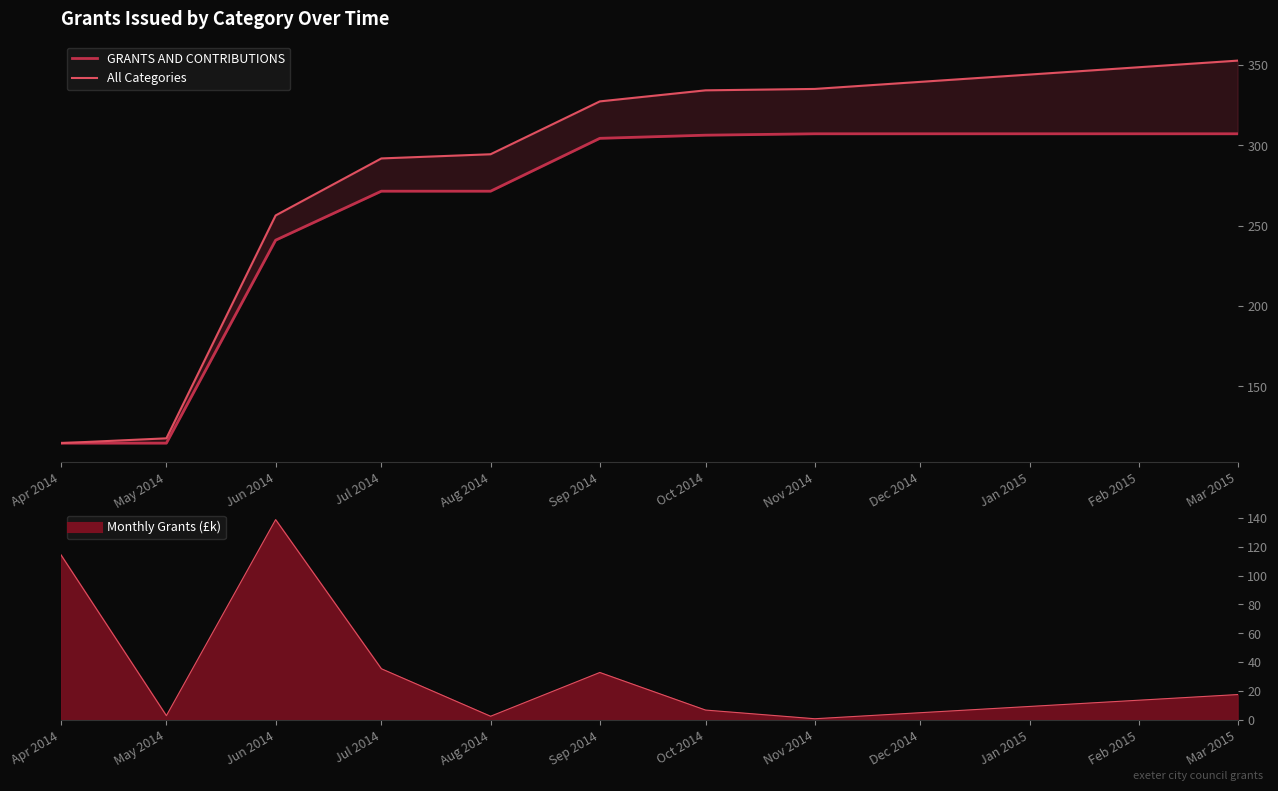

Which category has the lowest value across all series?

Apr 2014